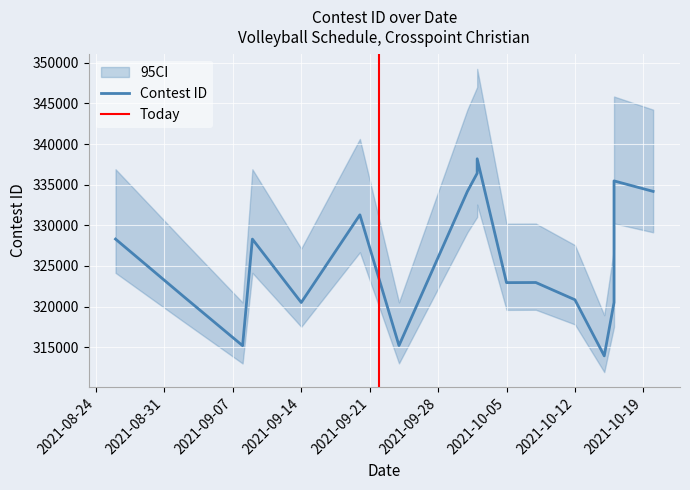

How many values are below 322961?

8